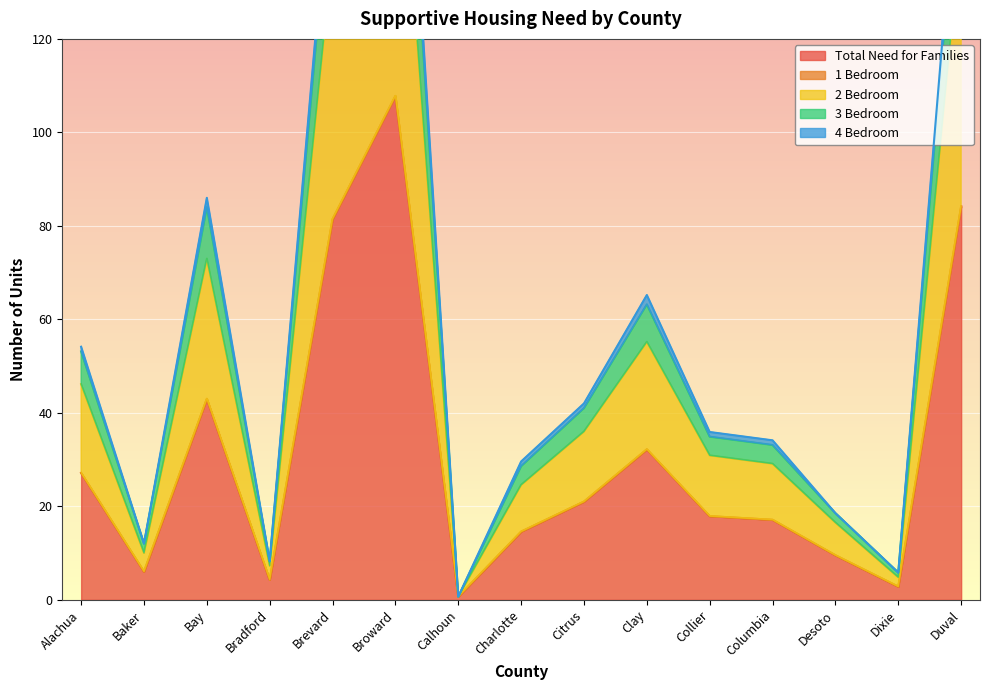

Which label corresponds to the largest value in the chart?

Broward